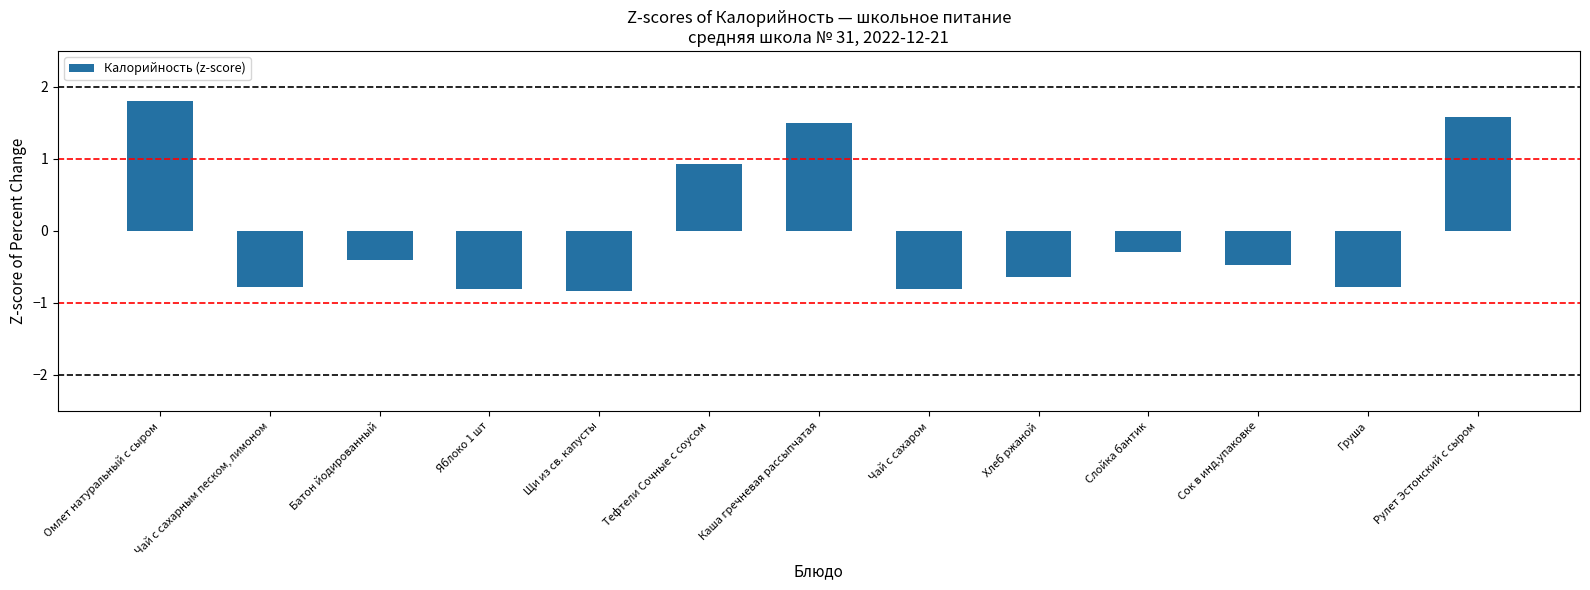

What is the difference between the second highest and minimum values?

2.4